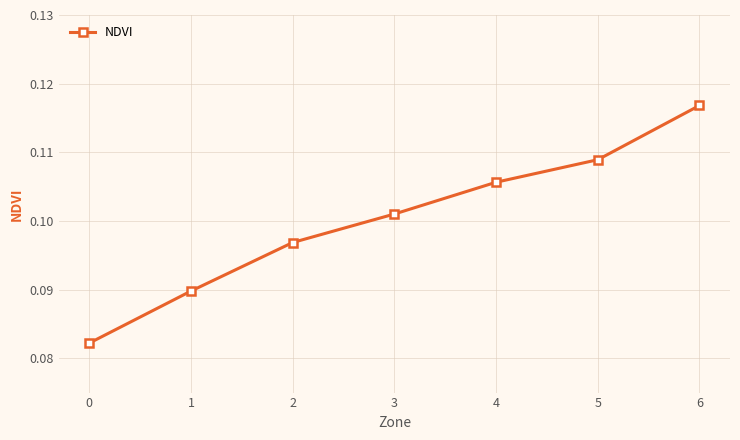

How many lines are shown in the chart?

1